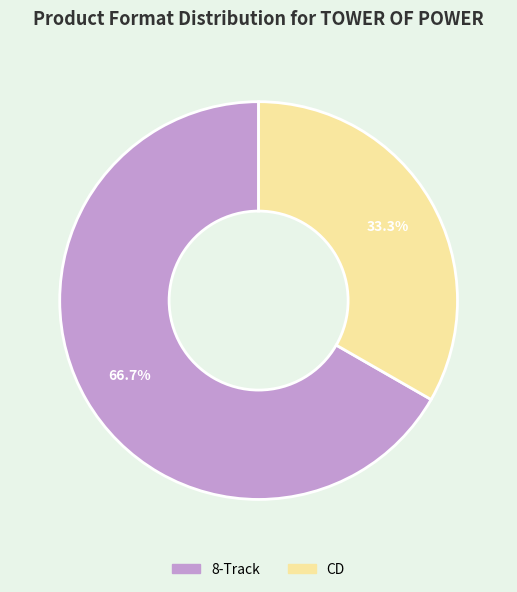

To the nearest percent, what is the combined percentage of 8-Track and CD?

100%